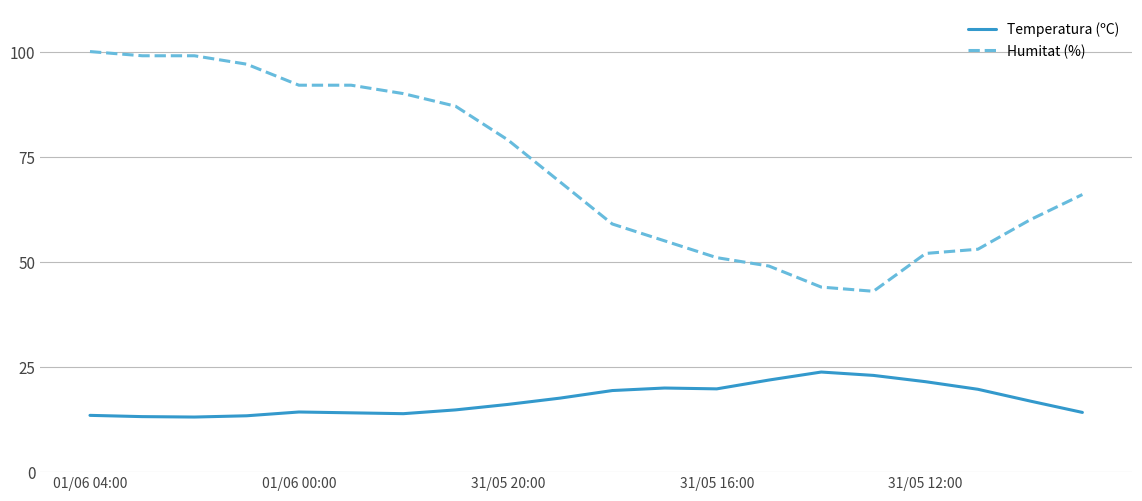

What is the difference between the maximum and minimum values in the Humitat (%) series?

57.0